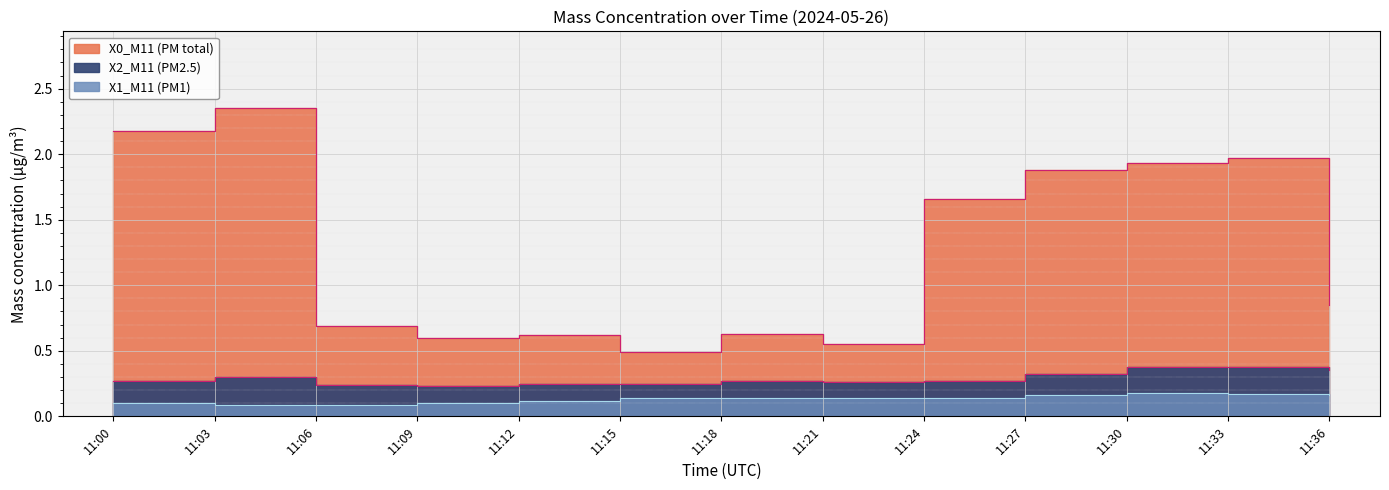

True or false: X2_M11 (PM2.5) and X1_M11 (PM1) cross at least once.

False